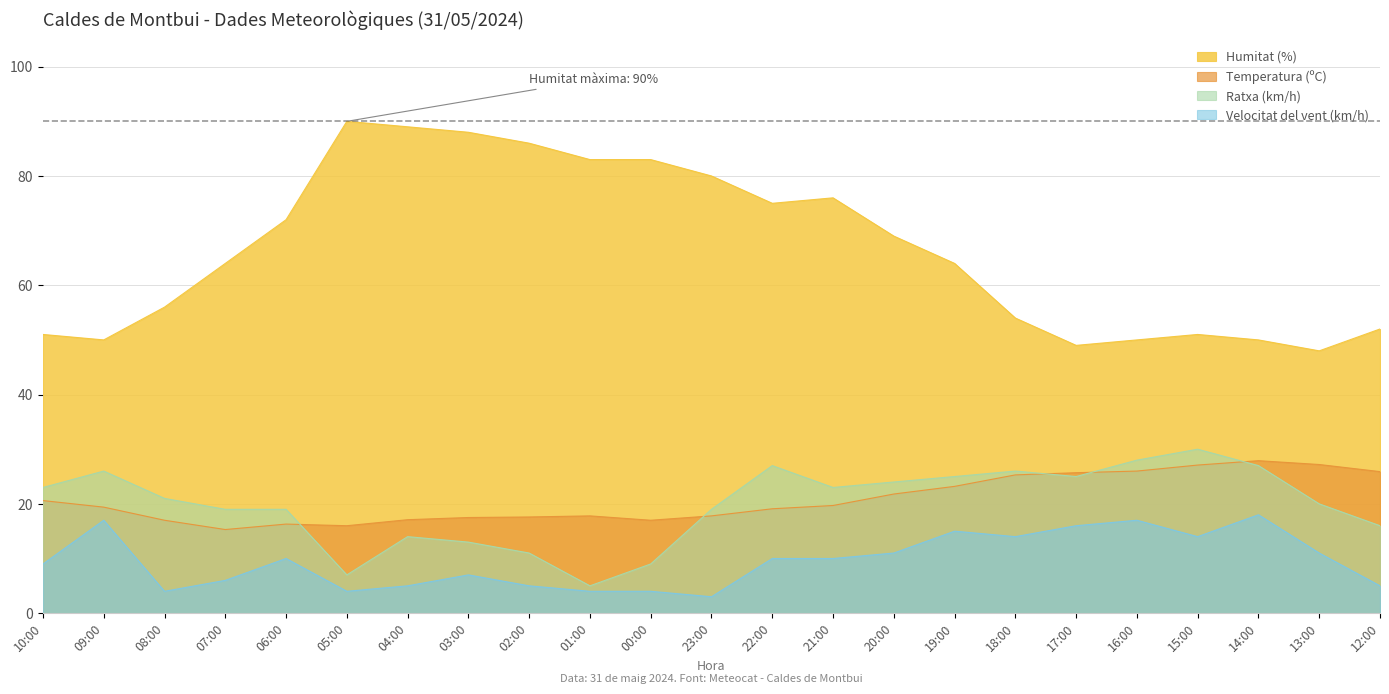

The Humitat (%) series shows 111.9 at 19:00. True or false?

False